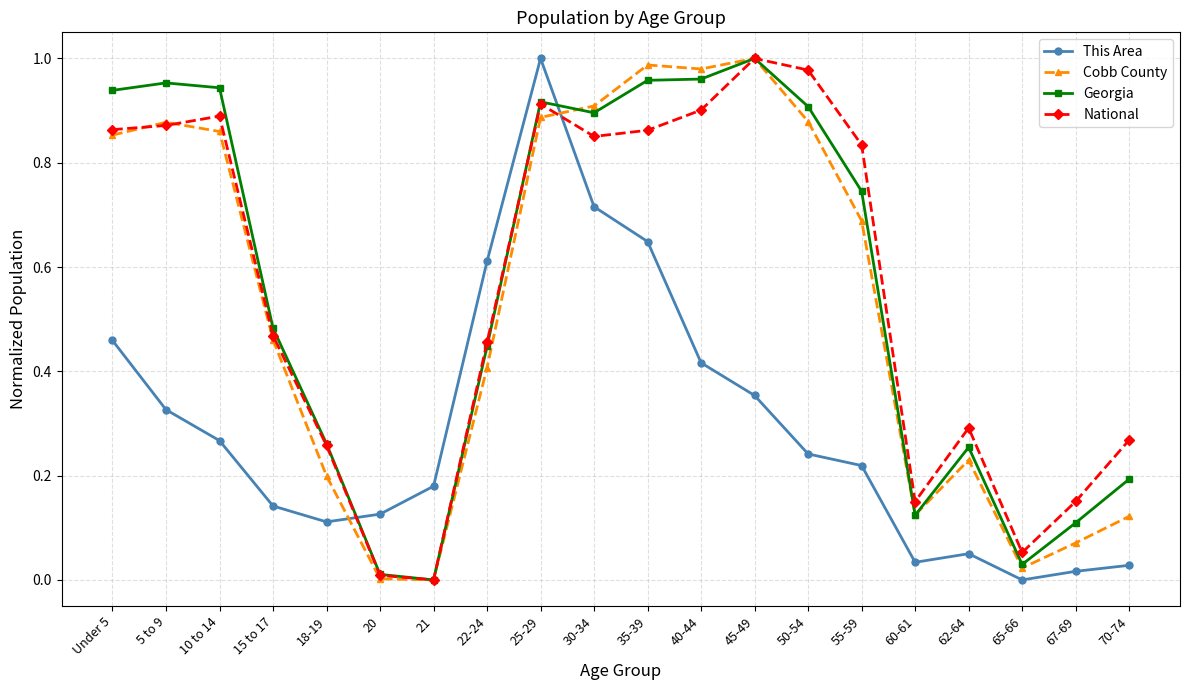

The Georgia series shows 0.3 at 62-64. True or false?

True